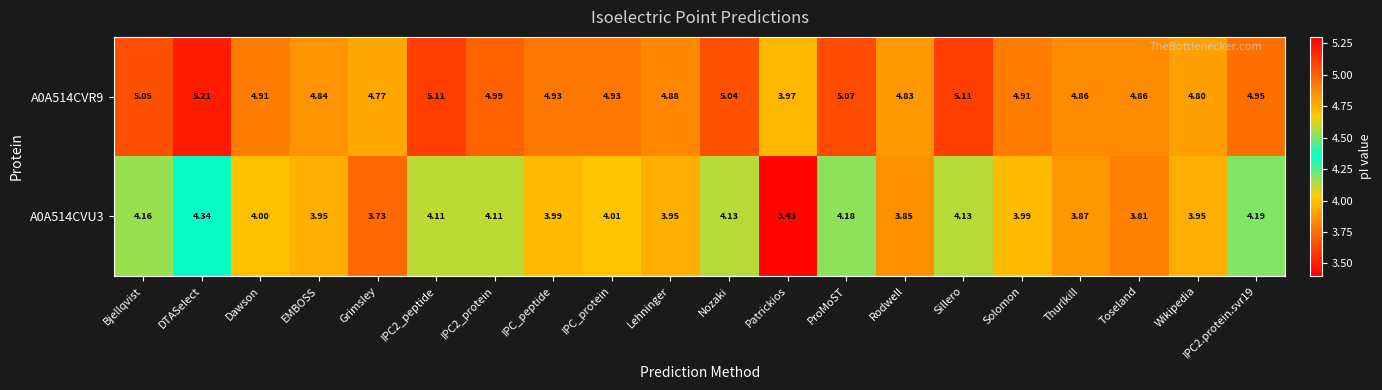

Which series has the largest range (max minus min)?

A0A514CVR9